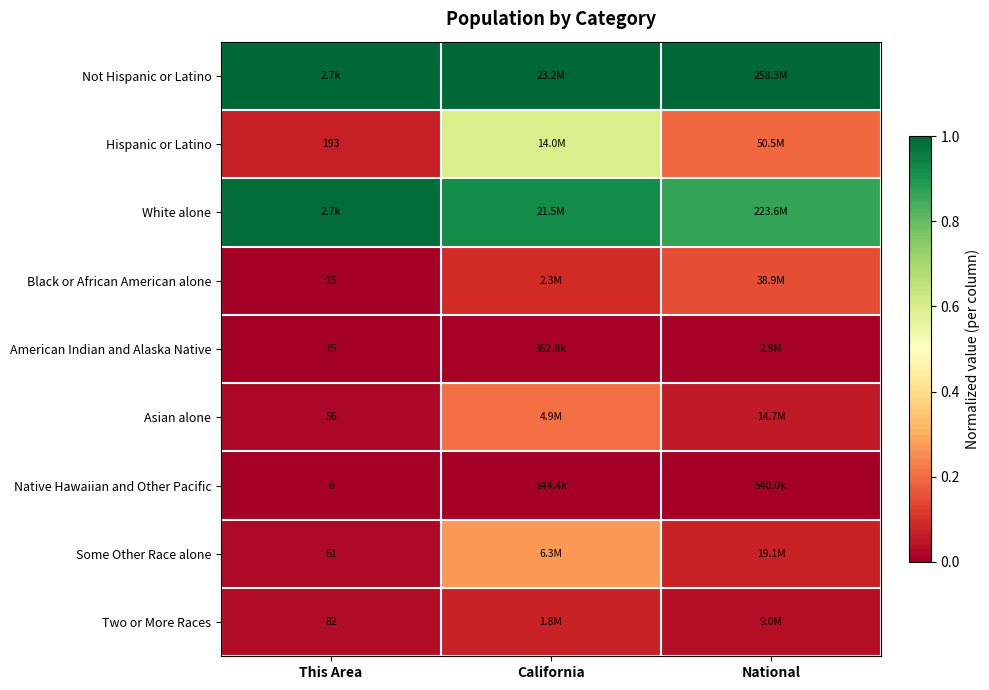

Where is Not Hispanic or Latino nearest to the value 1?

This Area